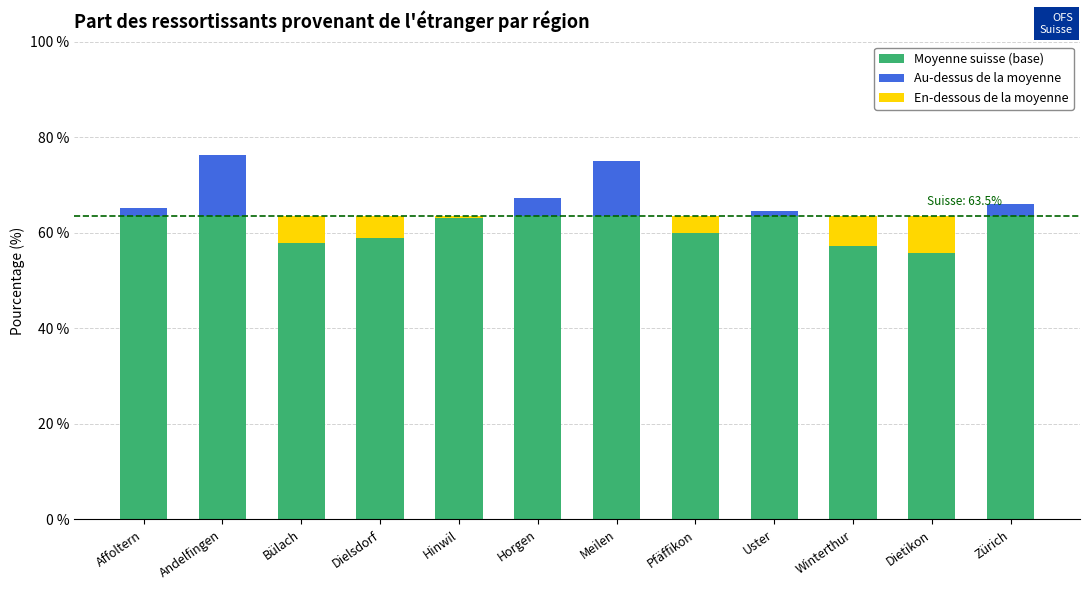

What is the smallest value displayed?

-7.9